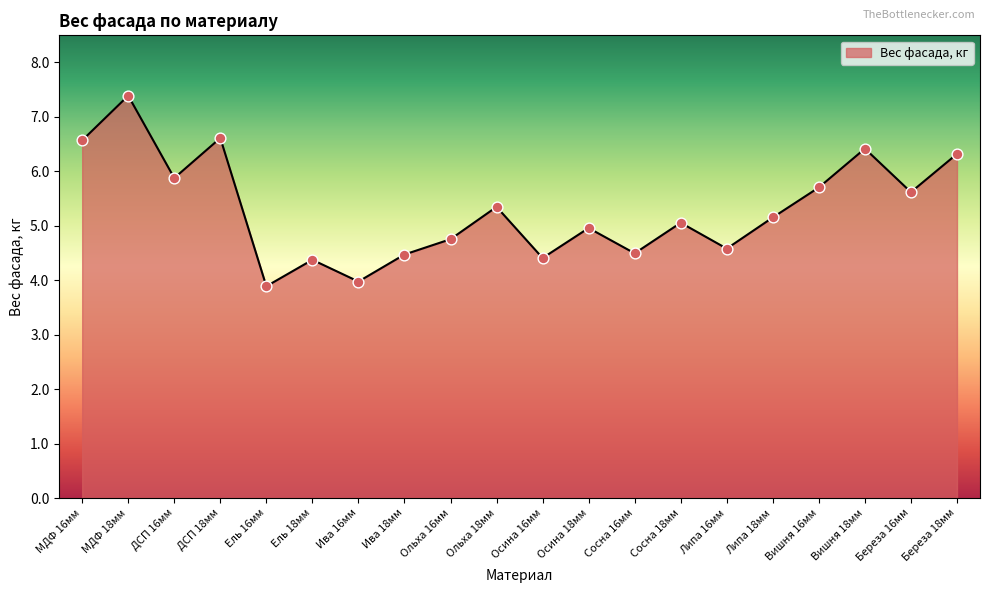

What is the change in value from МДФ 16мм to Ива 18мм?

-2.1